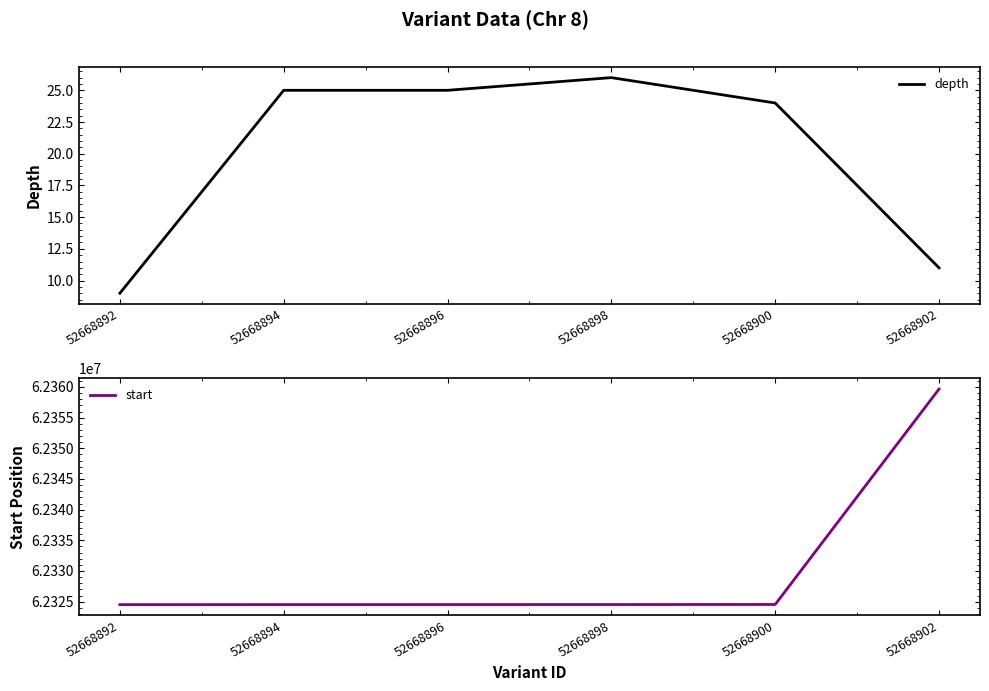

Which series has the largest total across all categories?

start